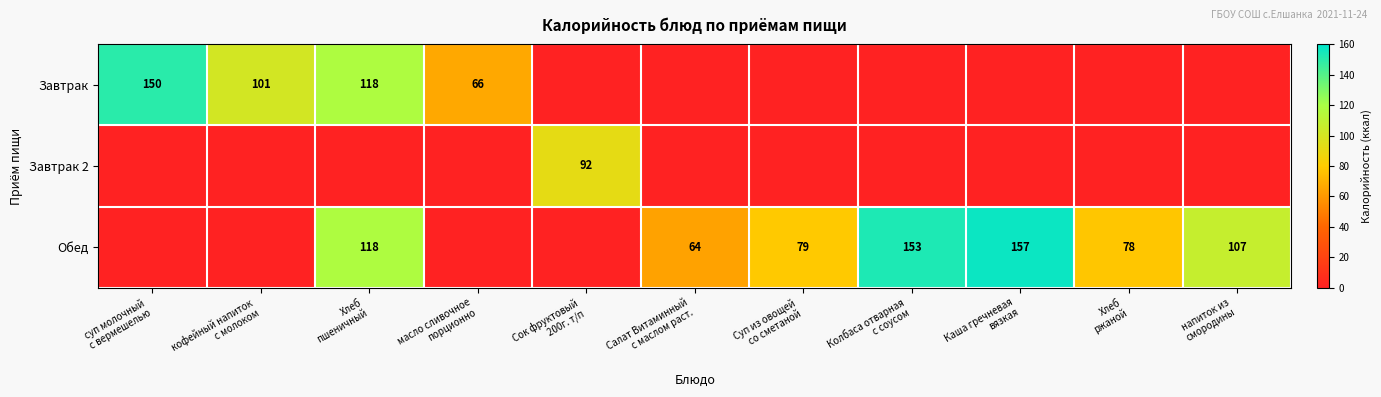

How many data points in Завтрак are above 0?

4